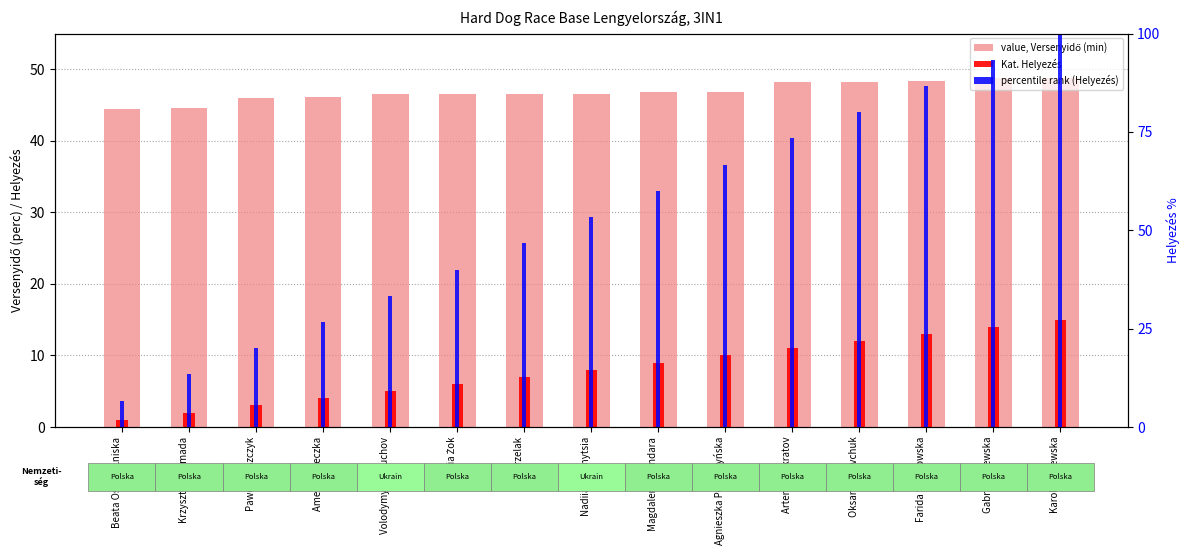

What is the difference between the maximum and minimum values in the percentile rank (Helyezés) series?

93.3